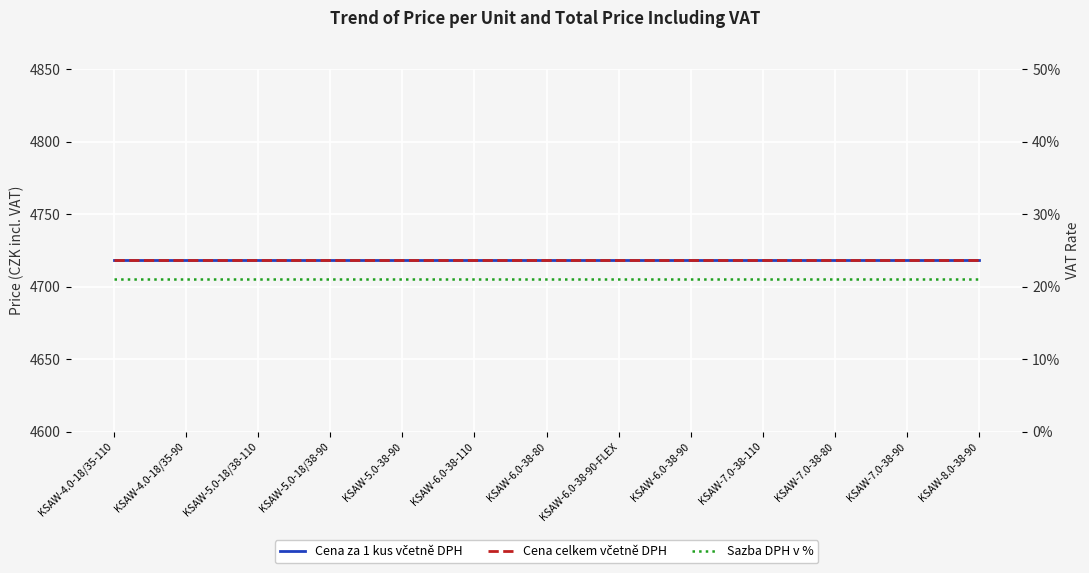

Is the value of Sazba DPH v % at KSAW-6.0-38-90-FLEX greater than the value of Cena celkem včetně DPH at KSAW-6.0-38-80?

No